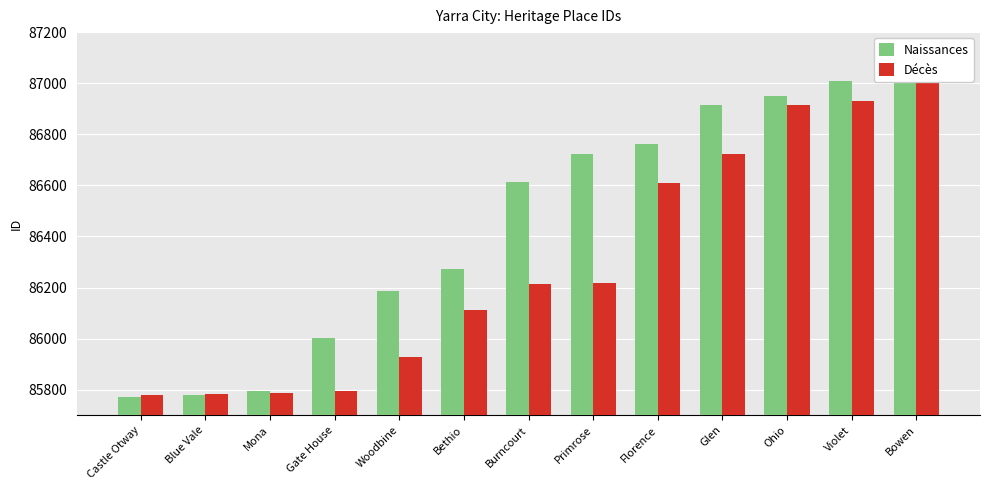

What is the difference between the Décès values at Burncourt and Primrose?

2